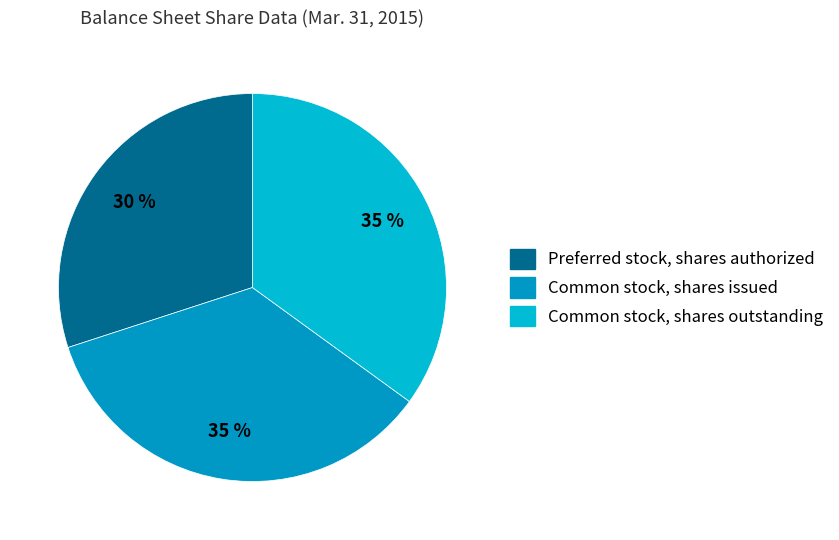

To the nearest percent, what percentage of the pie is Preferred stock, shares authorized?

30%